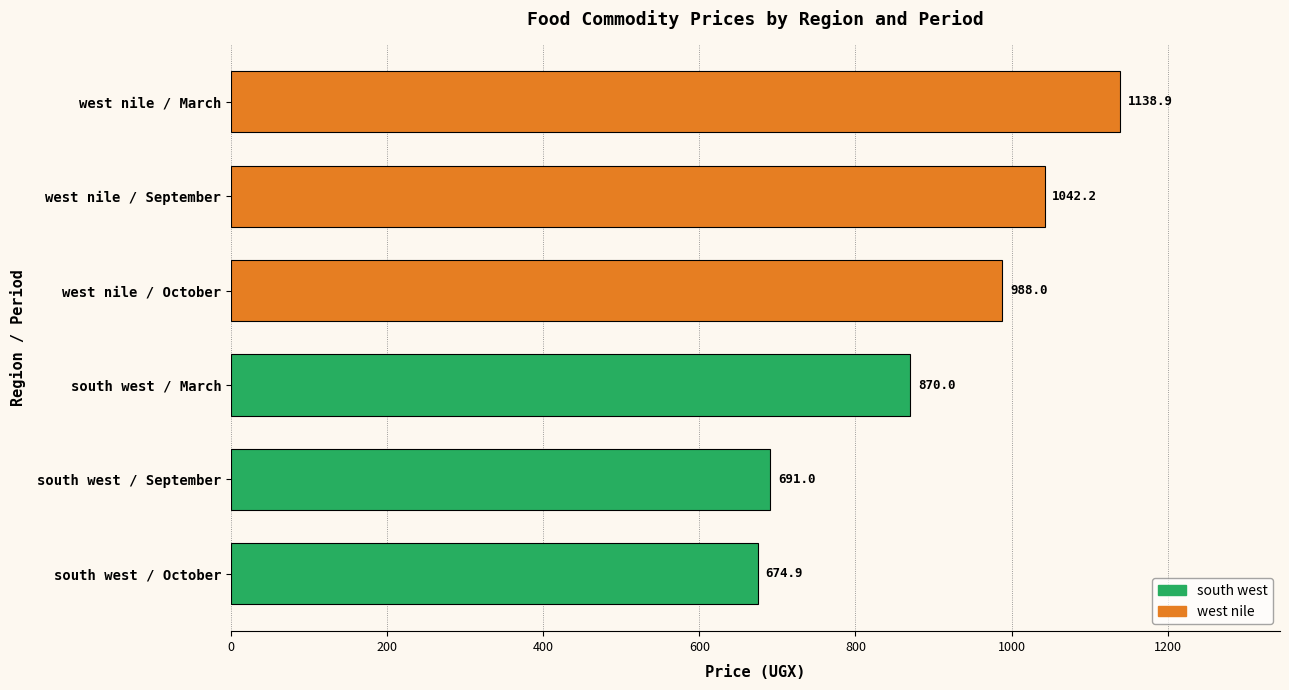

What is the smallest value displayed?

674.9